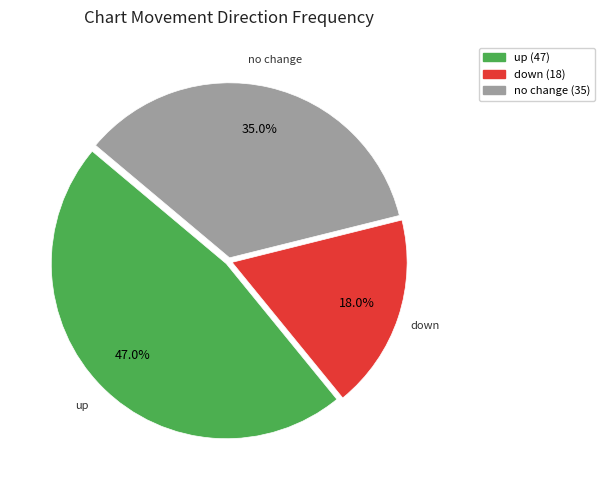

Does any single category account for the majority?

No